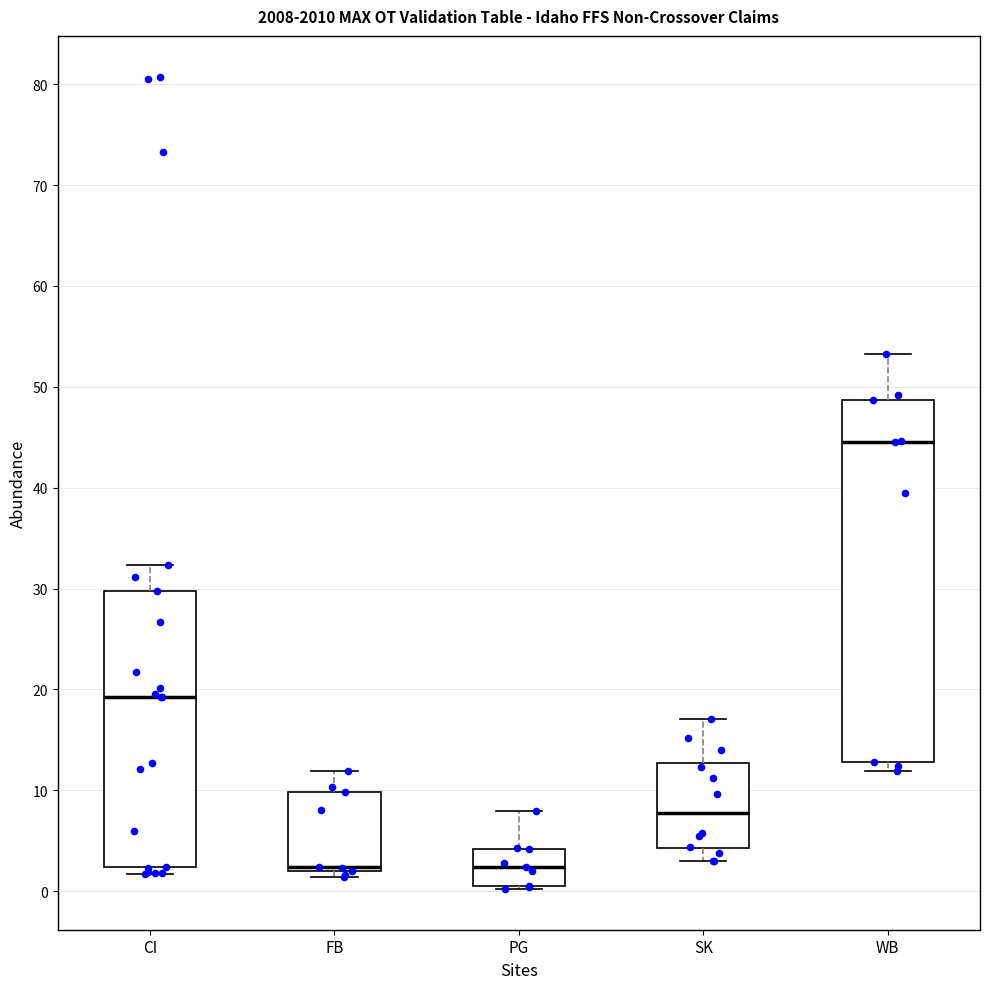

Which box has the highest median line?

WB